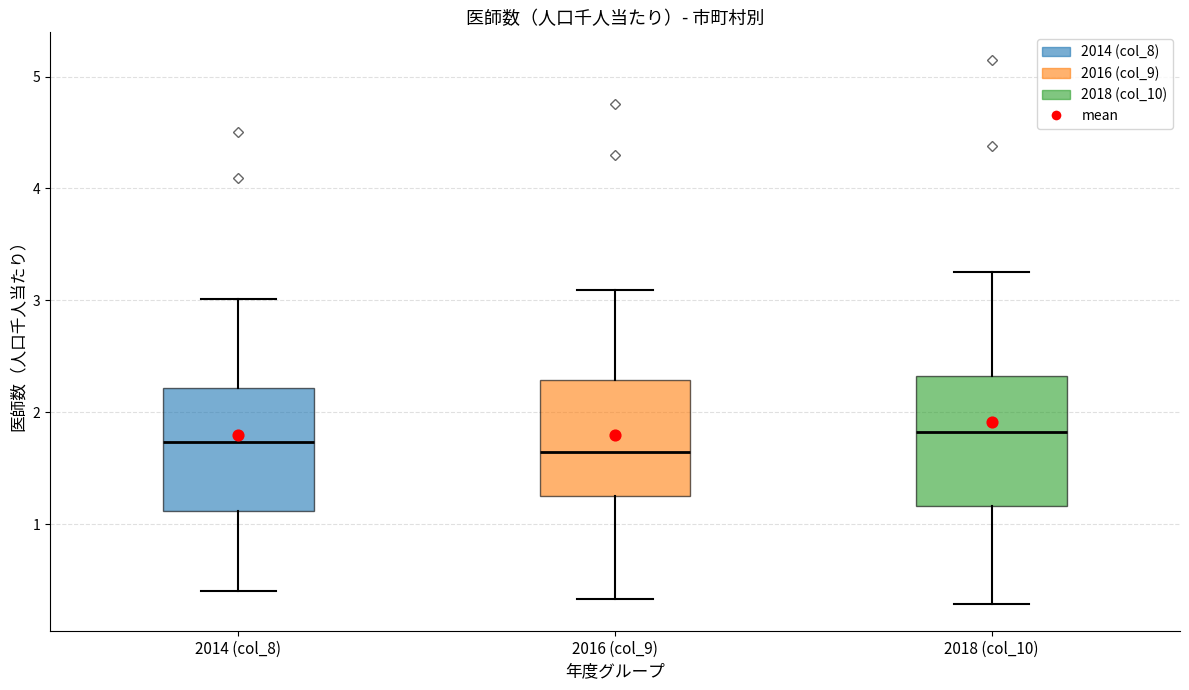

Where is the upper edge of the box for 2016 (col_9) on the y-axis? The values are not printed on the chart, so give them approximately, as read against the axis.

2.3